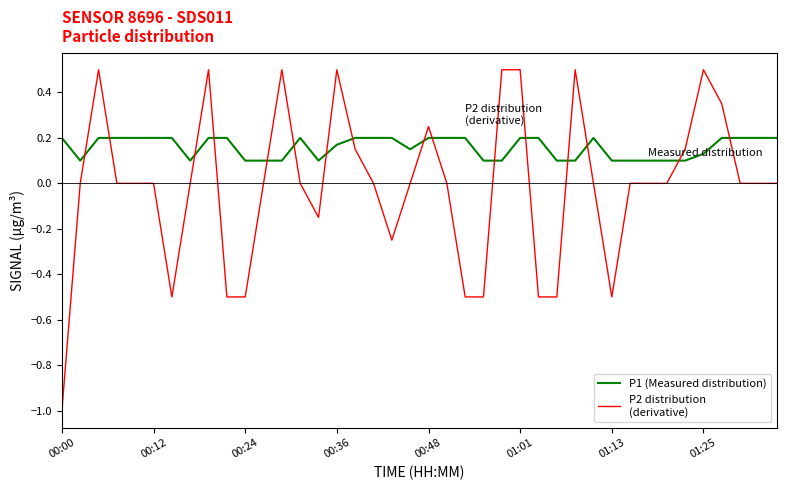

What is the smallest value displayed?

-1.0